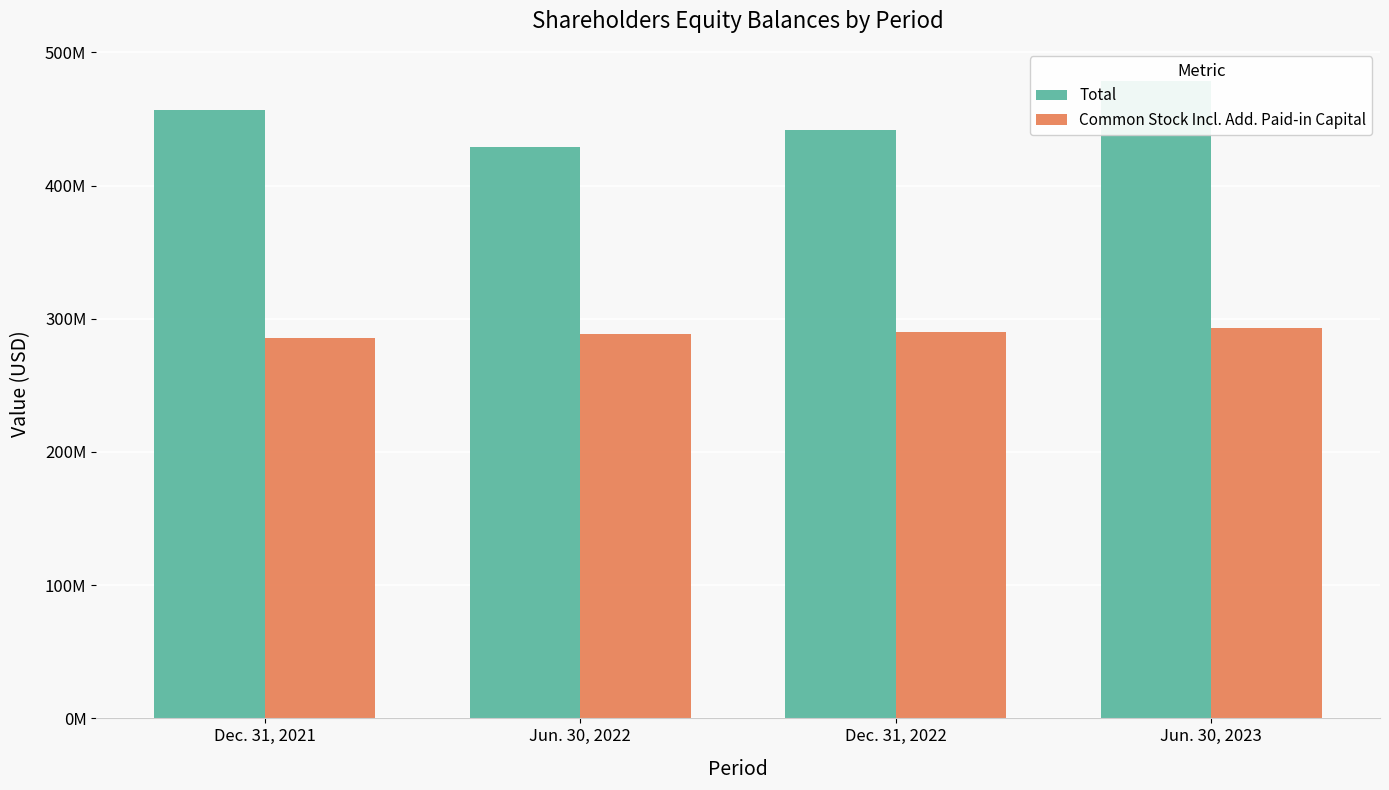

Reading left to right, extract all data points from this chart.

Total: 456559000	428983000	441408000	478702000
Common Stock Incl. Add. Paid-in Capital: 285752000	288199000	290436000	292906000